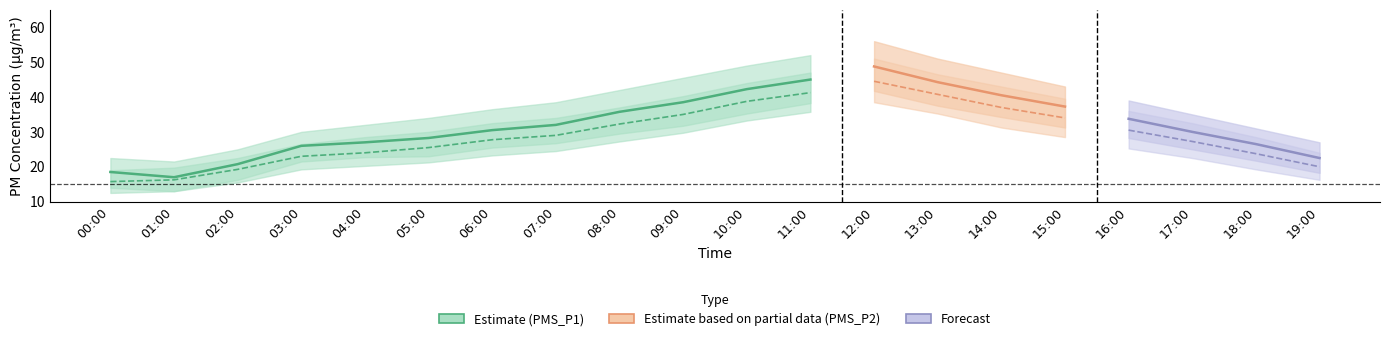

Is it true that PMS_P2_lower equals 6.1 at 18:00?

False